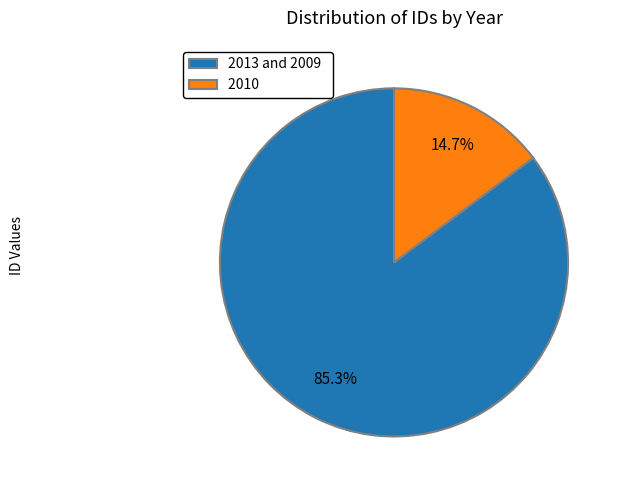

Rank the categories by value from highest to lowest.

2013 and 2009, 2010